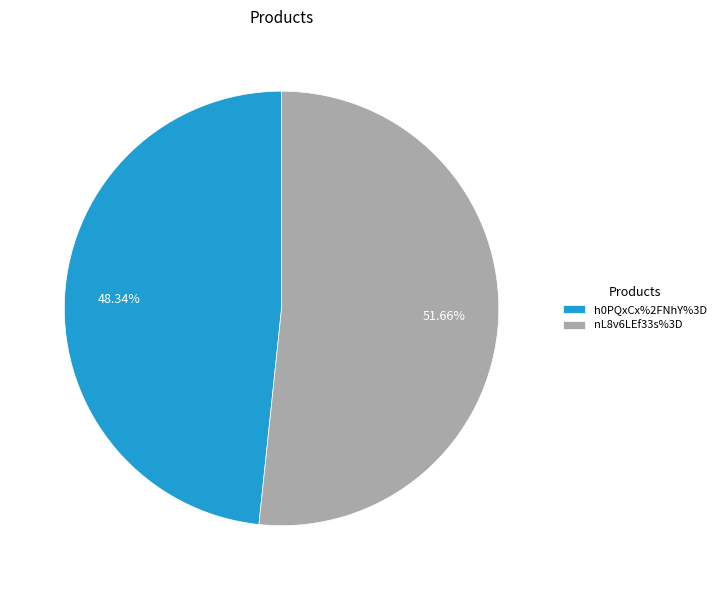

Is it true that nL8v6LEf33s%3D is 43% of the pie?

False